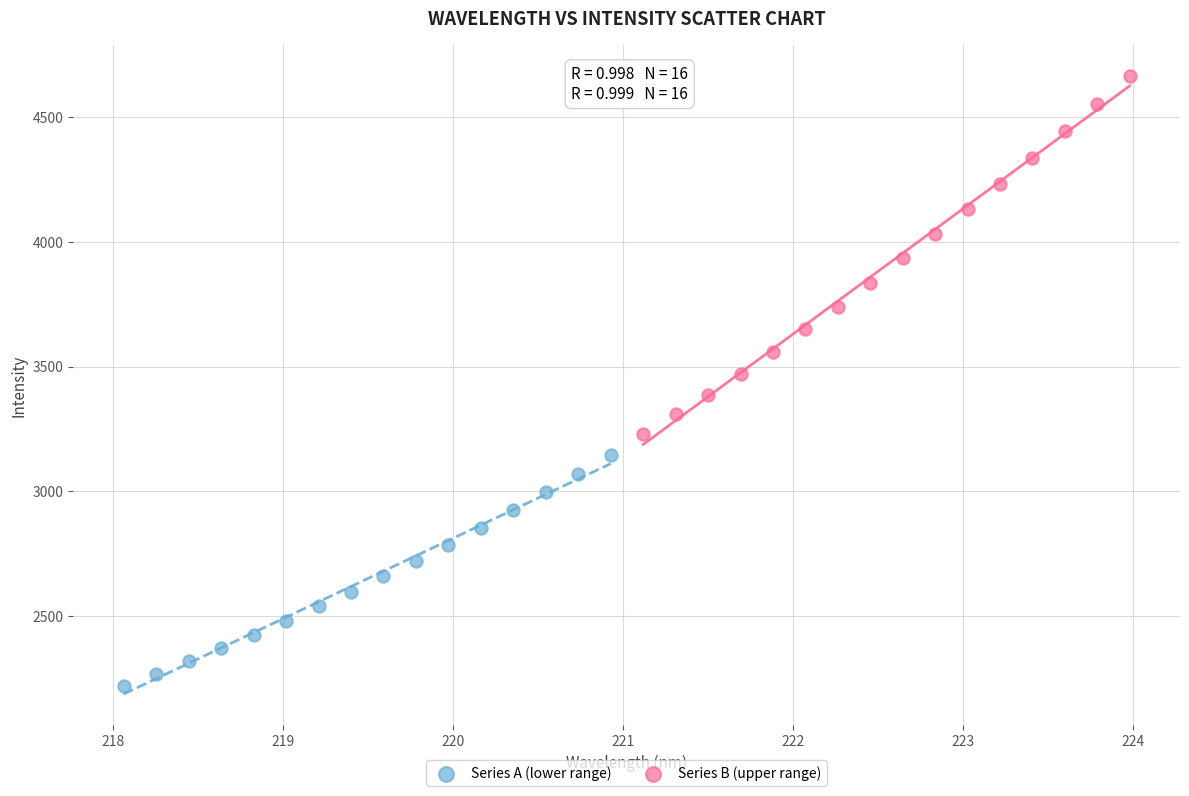

Which series has the largest Y range (max minus min)?

Series B (upper range)